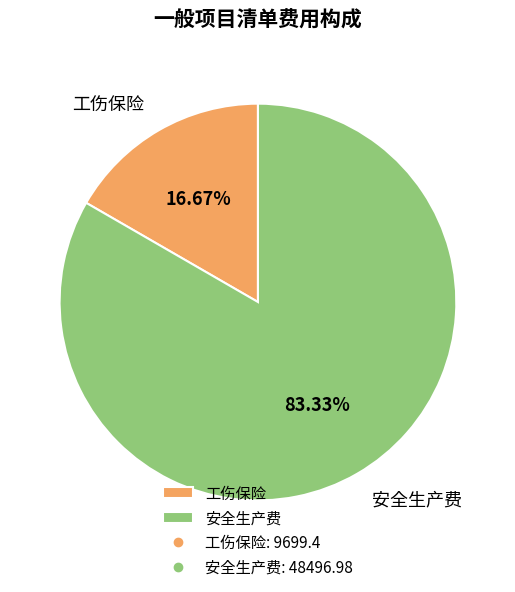

Is the sum of 工伤保险 and 安全生产费 greater than half?

Yes